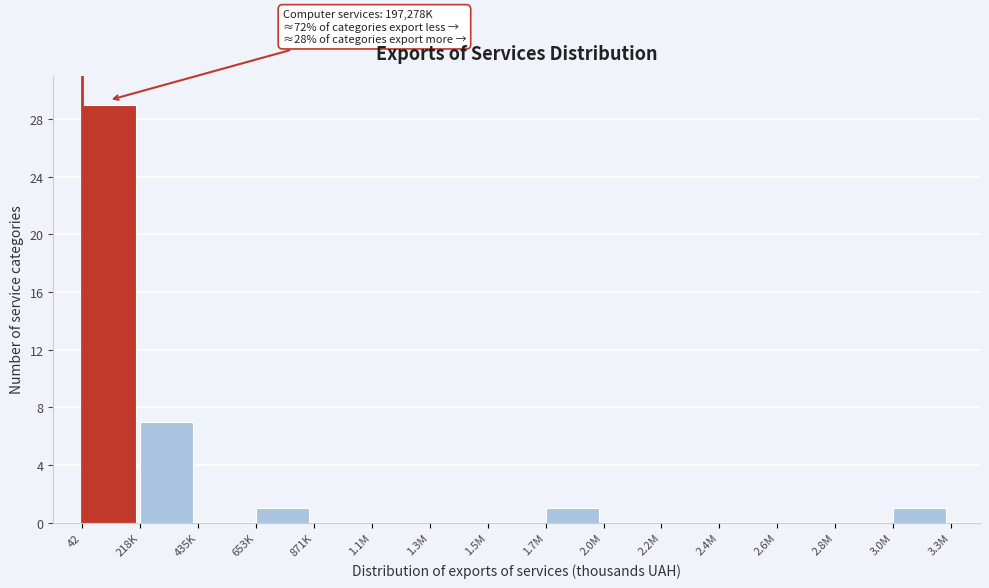

Reading right to left, what are all the values shown in this chart?

3.0M=1	2.8M=0	2.6M=0	2.4M=0	2.2M=0	2.0M=0	1.7M=1	1.5M=0	1.3M=0	1.1M=0	871K=0	653K=1	435K=0	218K=7	42=29